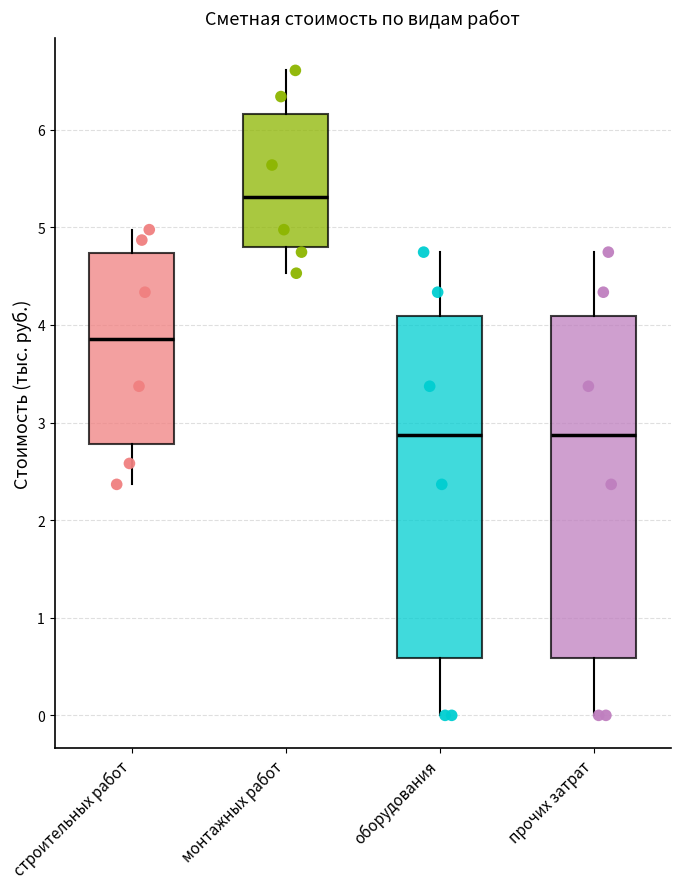

Reading left to right, read every box against the y-axis: the position of its median line, the range the box covers, and the ends of its whiskers. The values are not printed on the chart, so give them approximately, as read against the axis.

строительных работ: median 3.9, box 2.8 to 4.7, whiskers 2.4 to 5.0
монтажных работ: median 5.3, box 4.8 to 6.2, whiskers 4.5 to 6.6
оборудования: median 2.9, box 0.6 to 4.1, whiskers 0.0 to 4.7
прочих затрат: median 2.9, box 0.6 to 4.1, whiskers 0.0 to 4.7